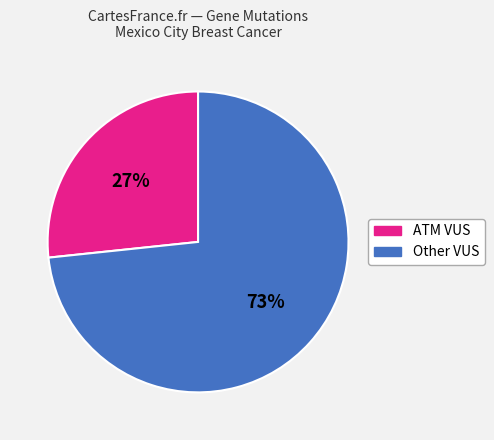

Does any single category account for the majority?

Yes